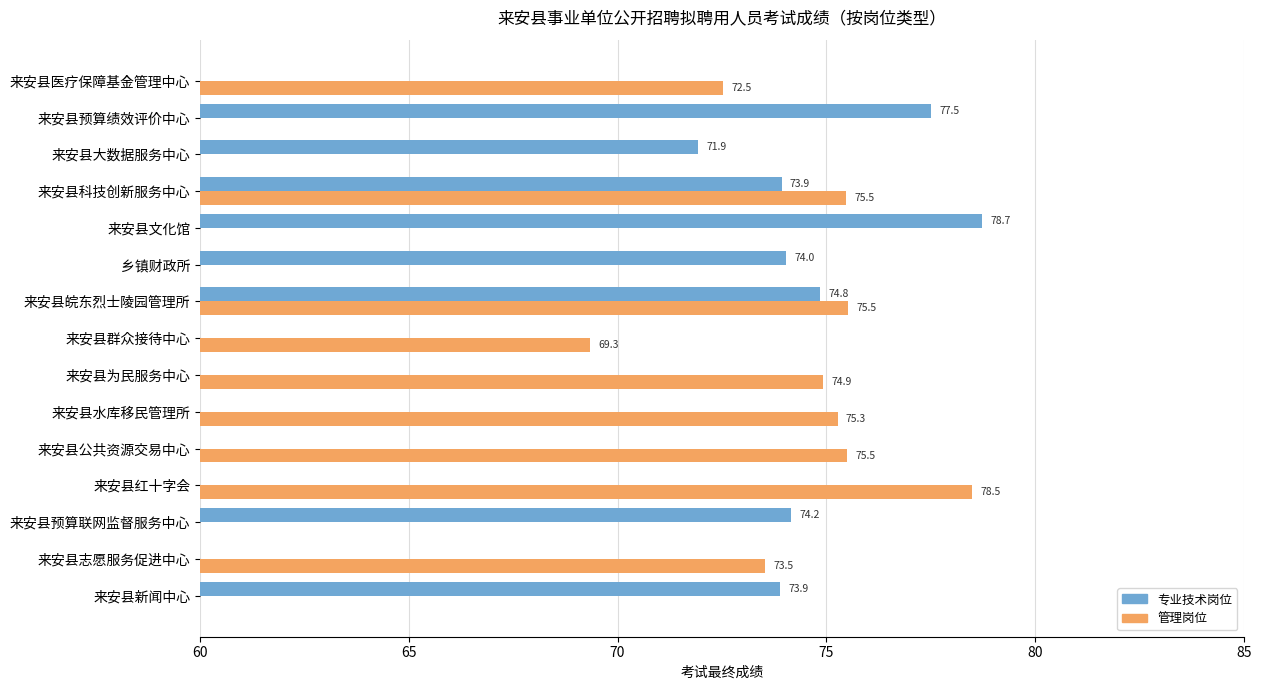

What is the greatest value displayed?

78.7